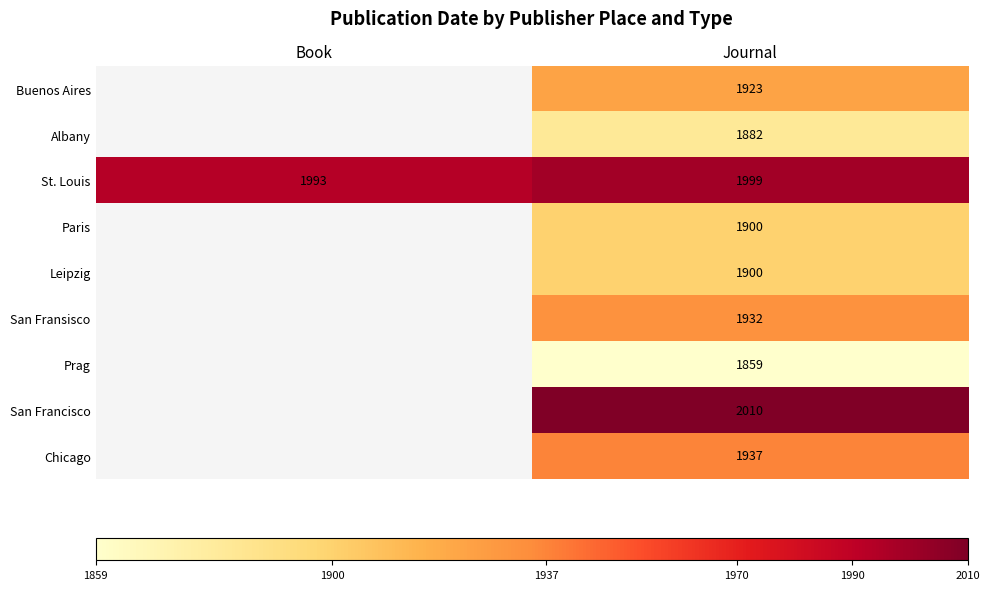

How many series are shown in this chart?

9